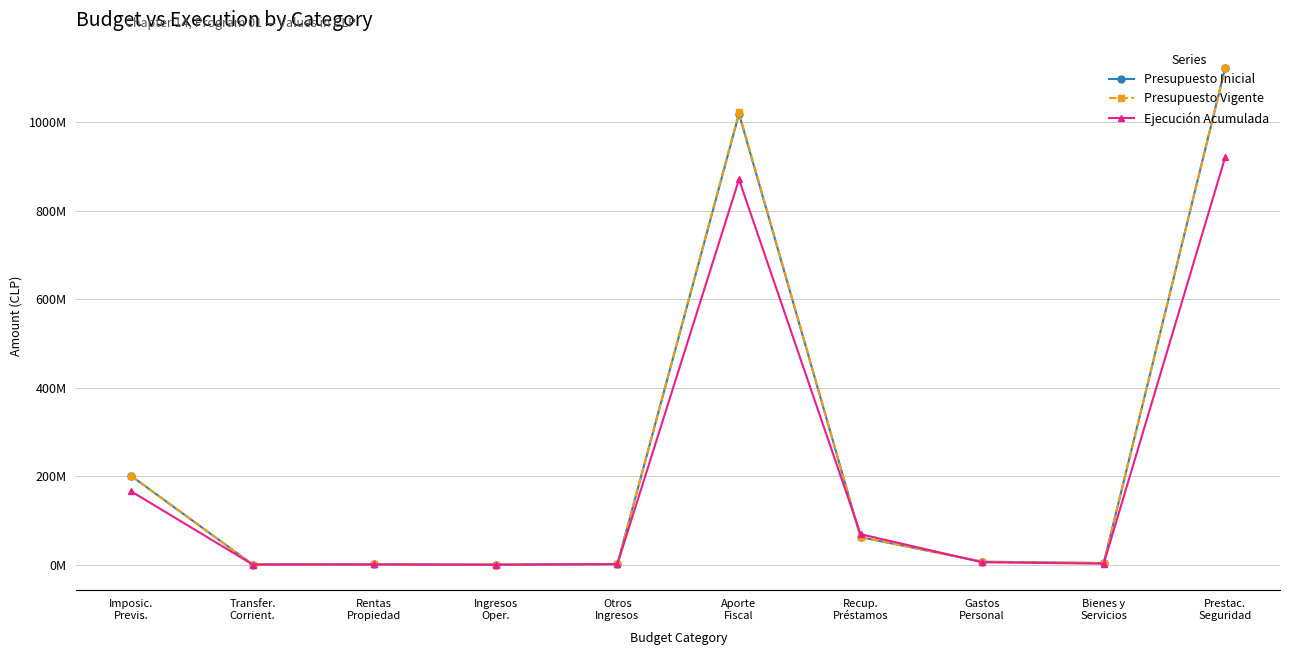

What are all the series names shown in the legend?

Presupuesto Inicial, Presupuesto Vigente, Ejecución Acumulada